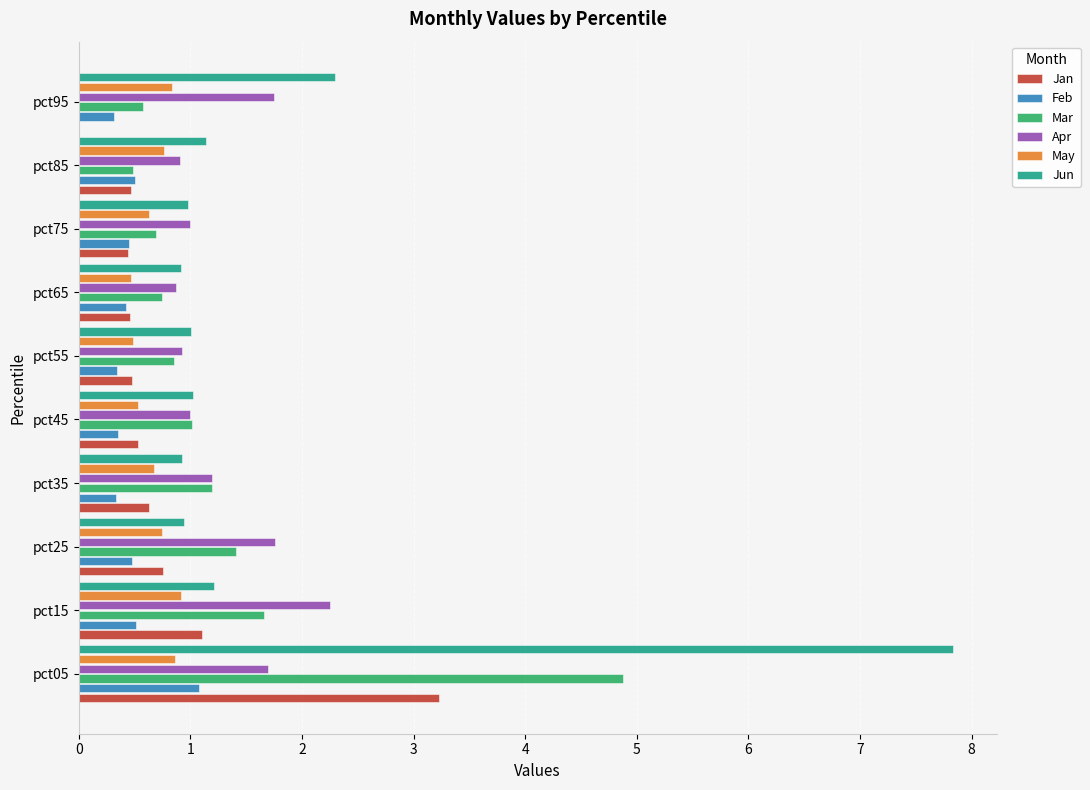

At which category is the sum across all series the highest?

pct05